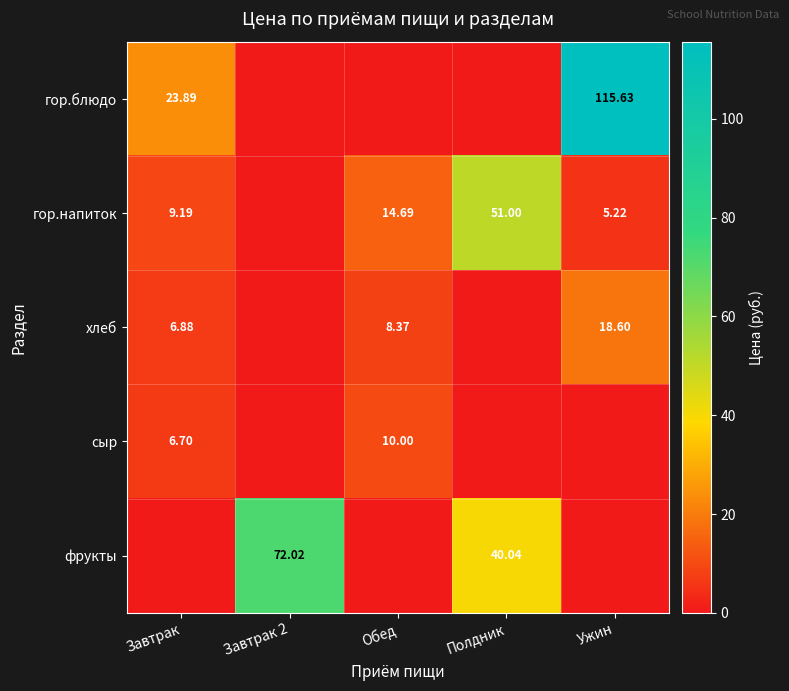

Is the value of гор.напиток at Завтрак greater than the value of сыр at Завтрак?

Yes